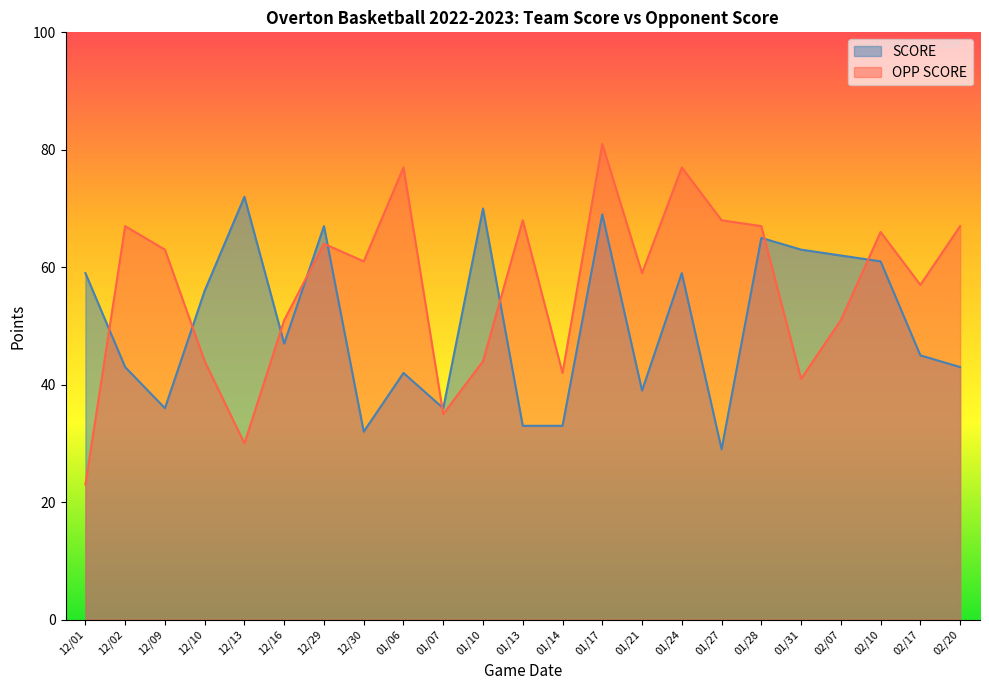

At which label does OPP SCORE reach its minimum?

12/01